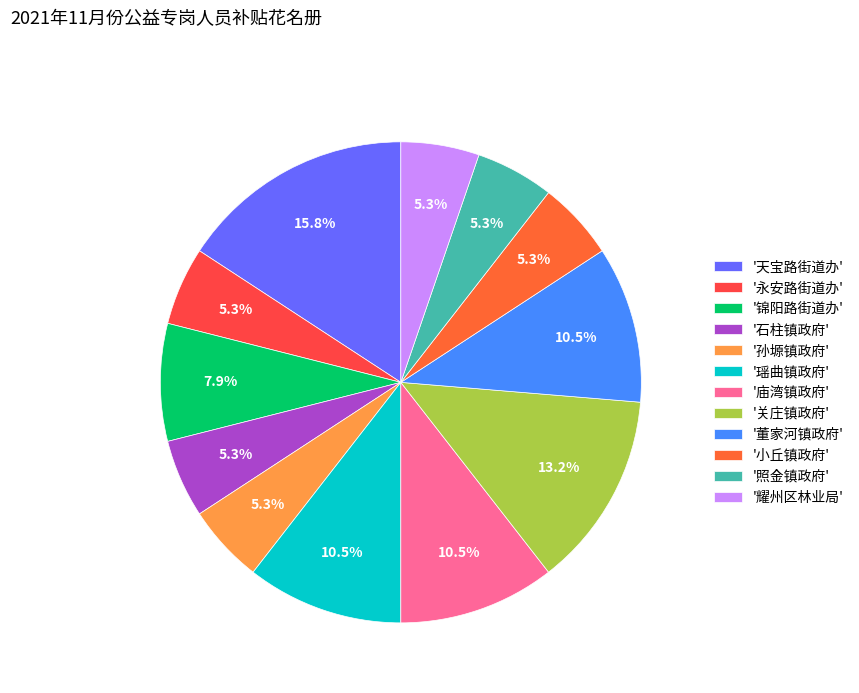

Count the number of slices in the pie.

12